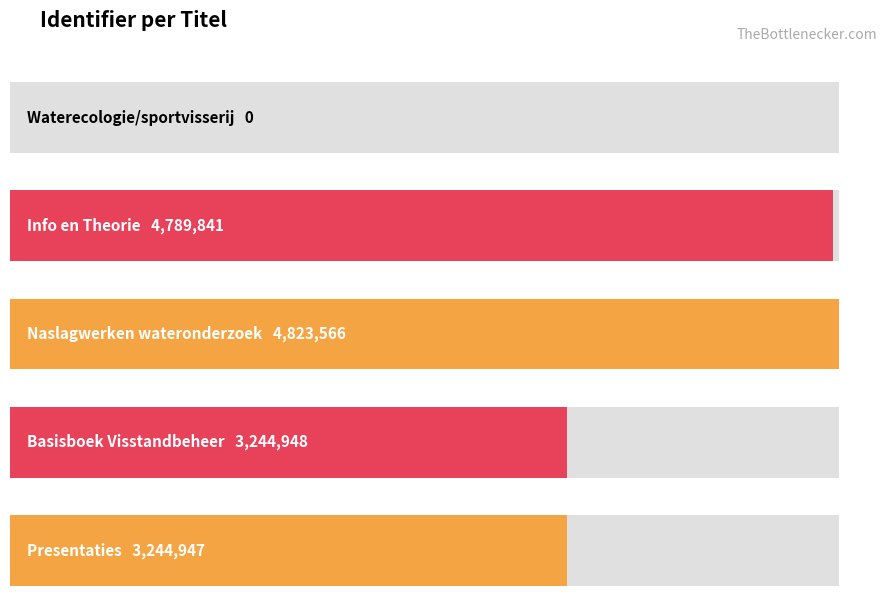

What position from the left is Presentaties?

5